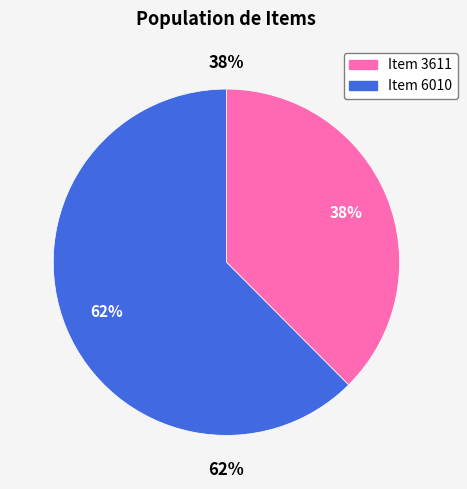

To the nearest percent, what portion does Item 3611 represent?

38%